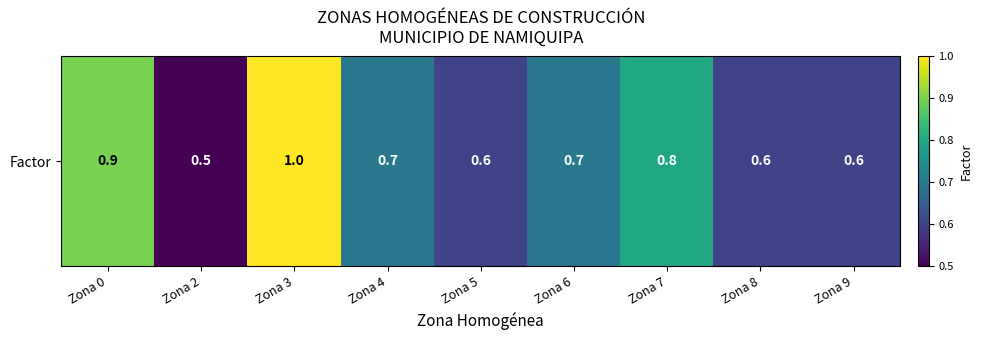

Reading left to right, list all the values displayed in this chart.

Zona 0=0.9	Zona 2=0.5	Zona 3=1.0	Zona 4=0.7	Zona 5=0.6	Zona 6=0.7	Zona 7=0.8	Zona 8=0.6	Zona 9=0.6